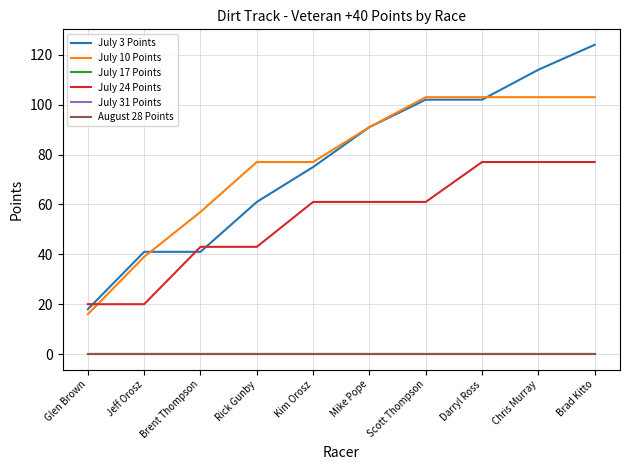

Which category has the lowest value in the August 28 Points series?

Glen Brown